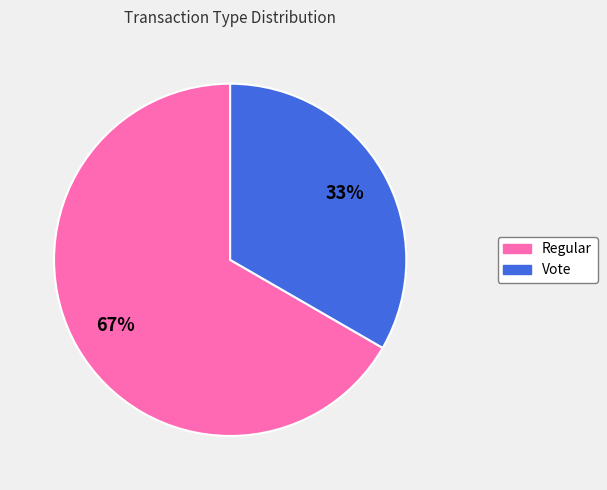

To the nearest percent, what percentage of the pie is Regular?

67%